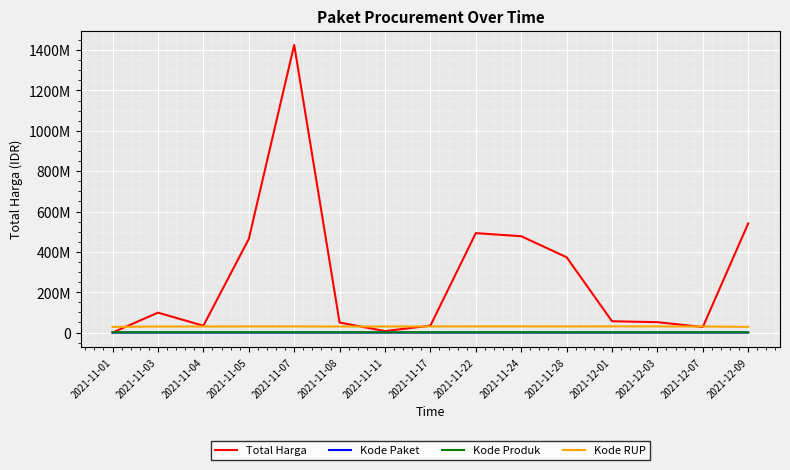

Which label corresponds to the largest value in the chart?

2021-11-07